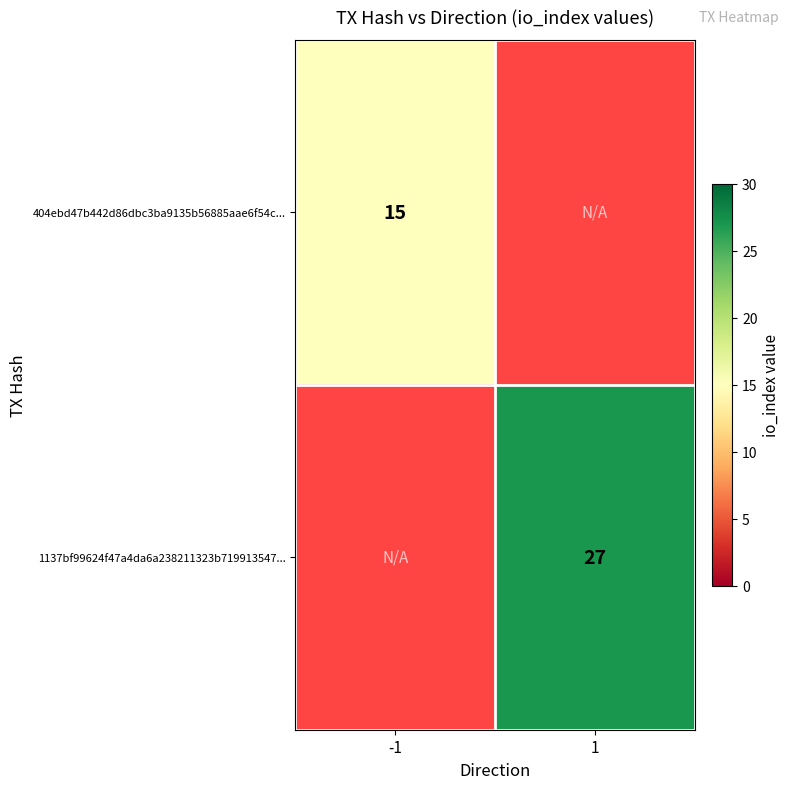

What is the maximum value shown in the chart?

27.0